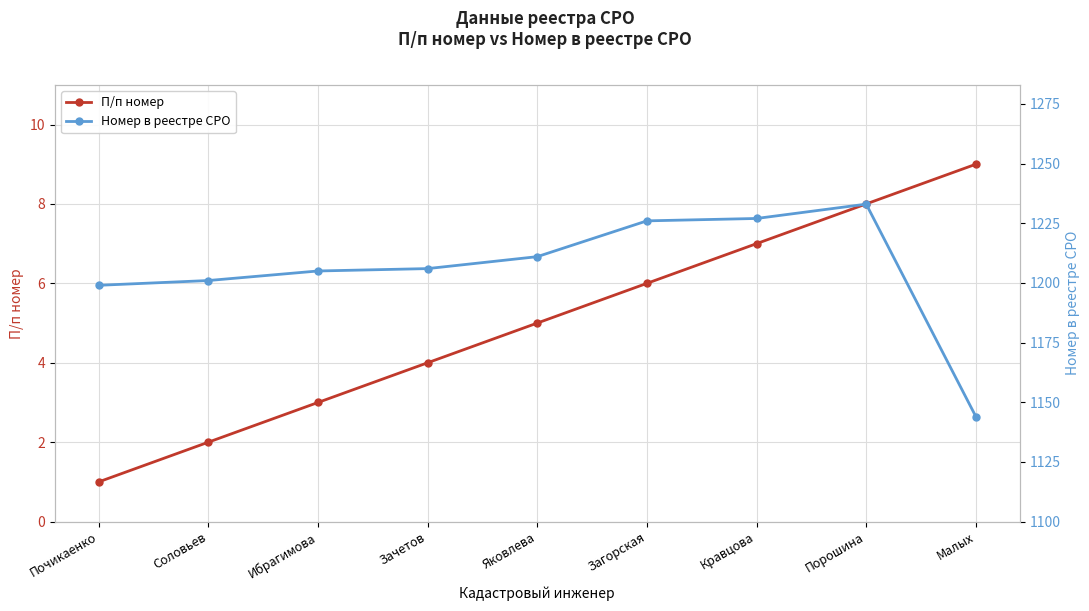

The П/п номер series shows 13 at Порошина. True or false?

False